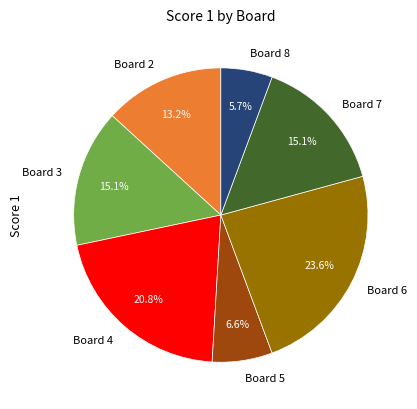

What percentage is the Board 3 slice, to the nearest percent?

15%